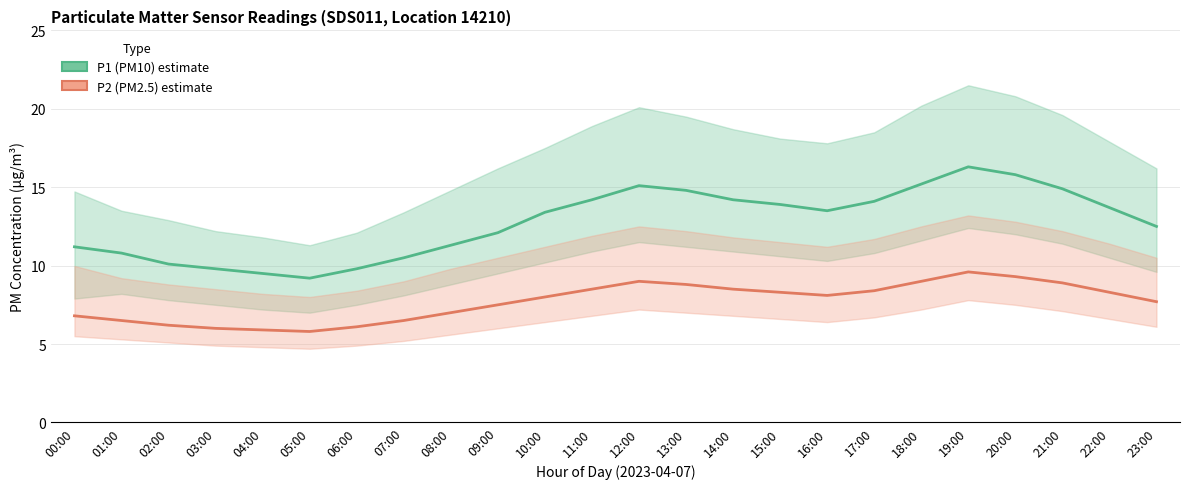

True or false: P1 (PM10) estimate has a value of 7.7 at 10:00.

False